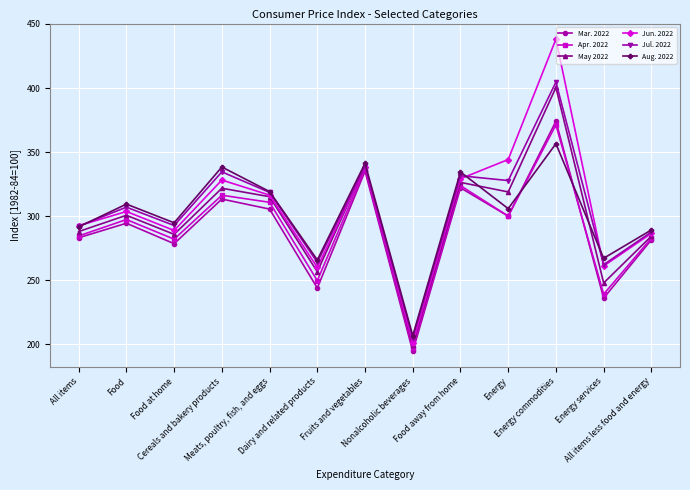

What is the value of the Apr. 2022 point at the 10th from the left?

300.1